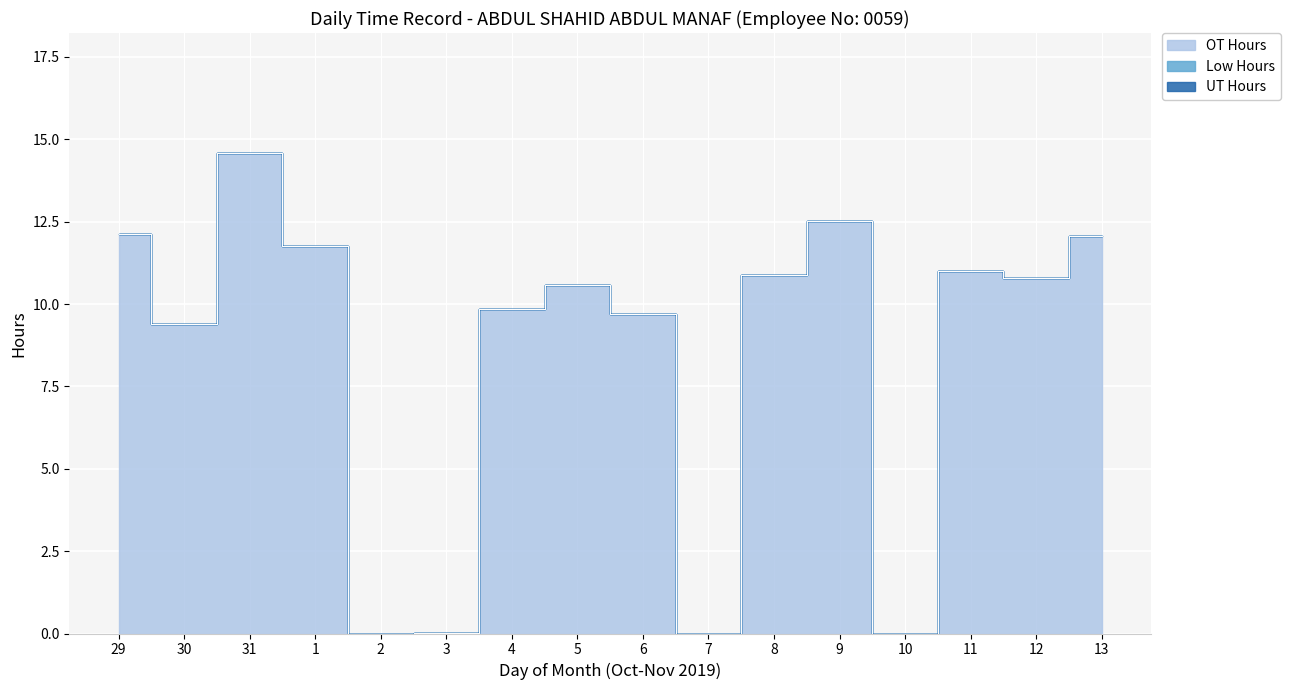

What position from the right is 2?

12